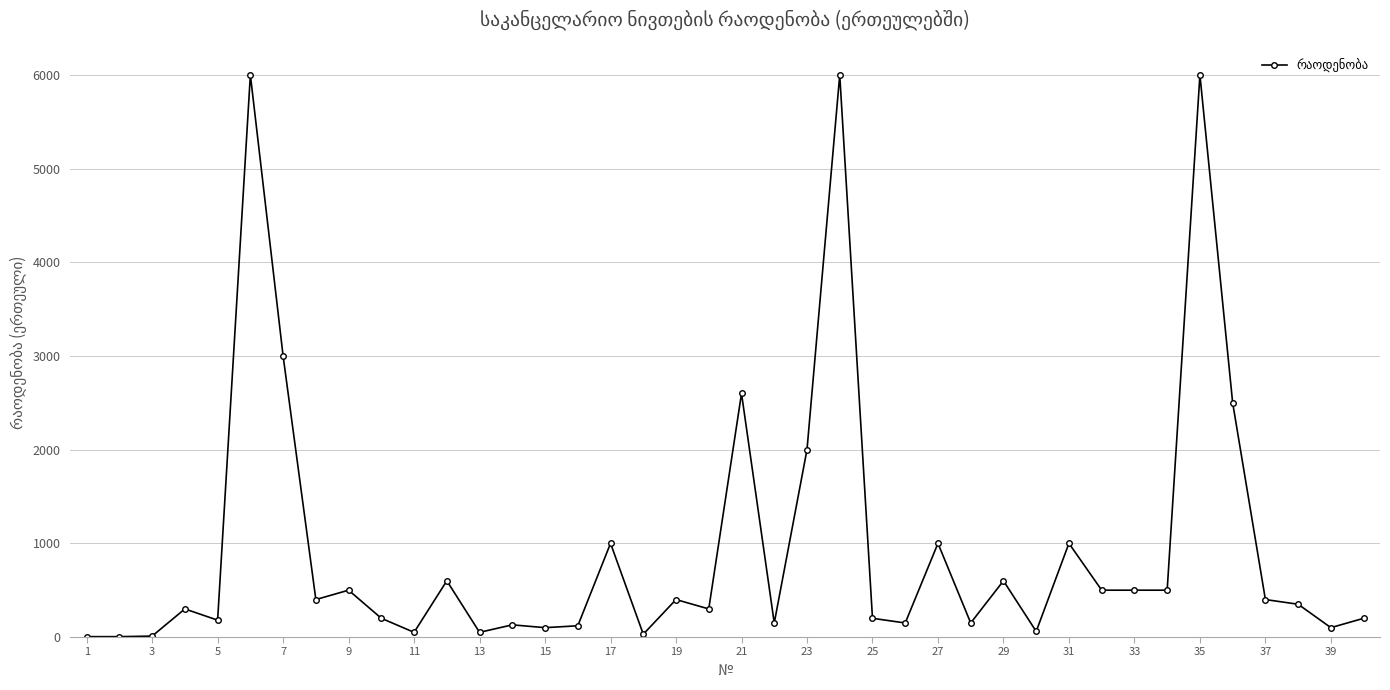

What is the difference between the maximum and minimum values?

5996